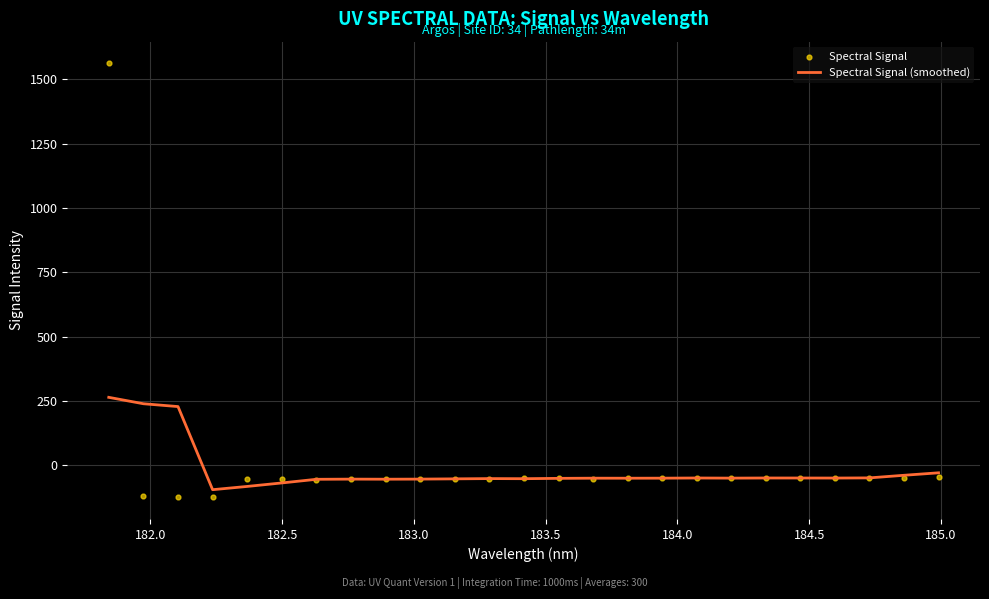

At how many categories does at least one series exceed 127?

3